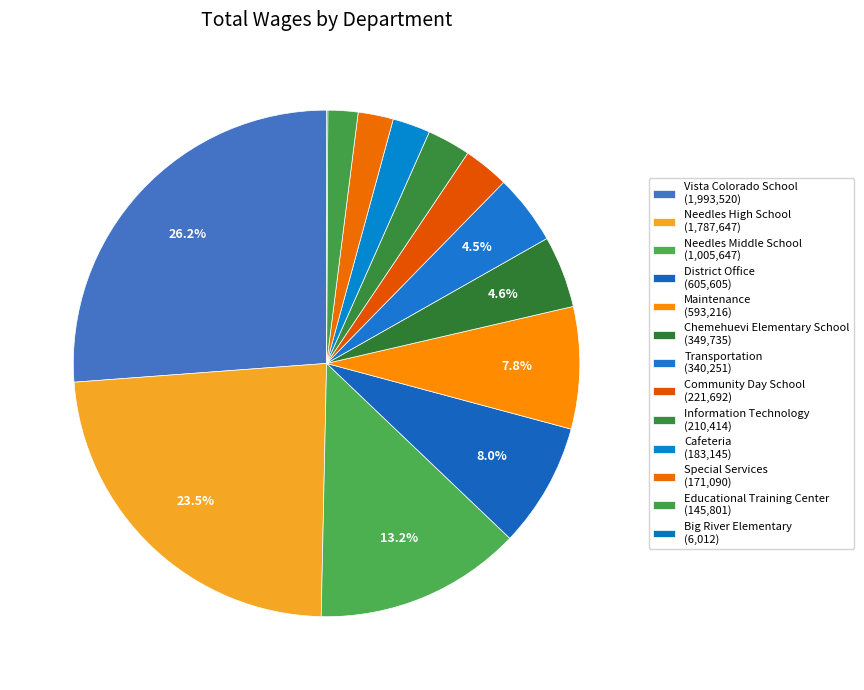

Which category has the biggest portion of the pie?

Vista Colorado School